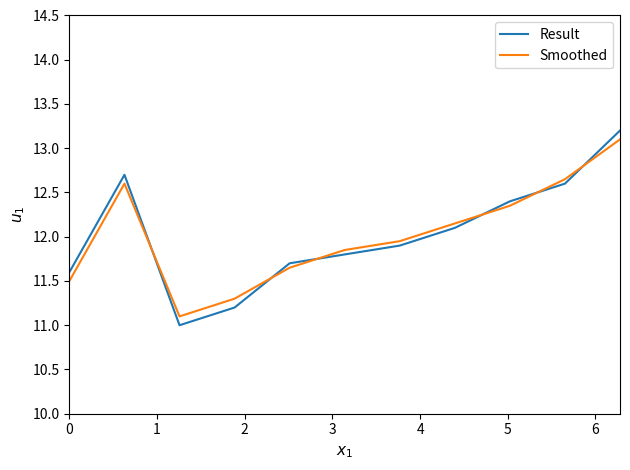

What is the maximum value shown in the chart?

13.2